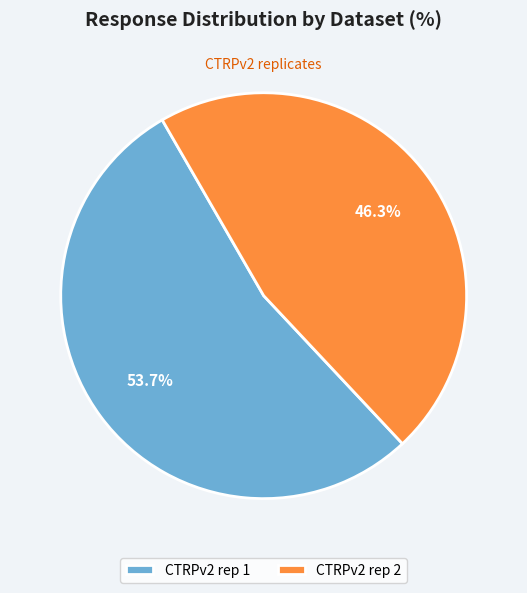

Does CTRPv2 rep 2 account for over 50% of the chart?

No